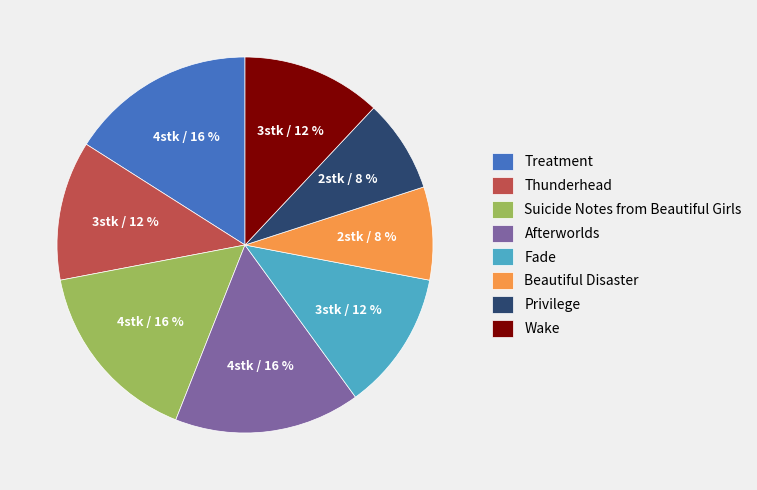

True or false: Privilege accounts for 8% of the total.

True